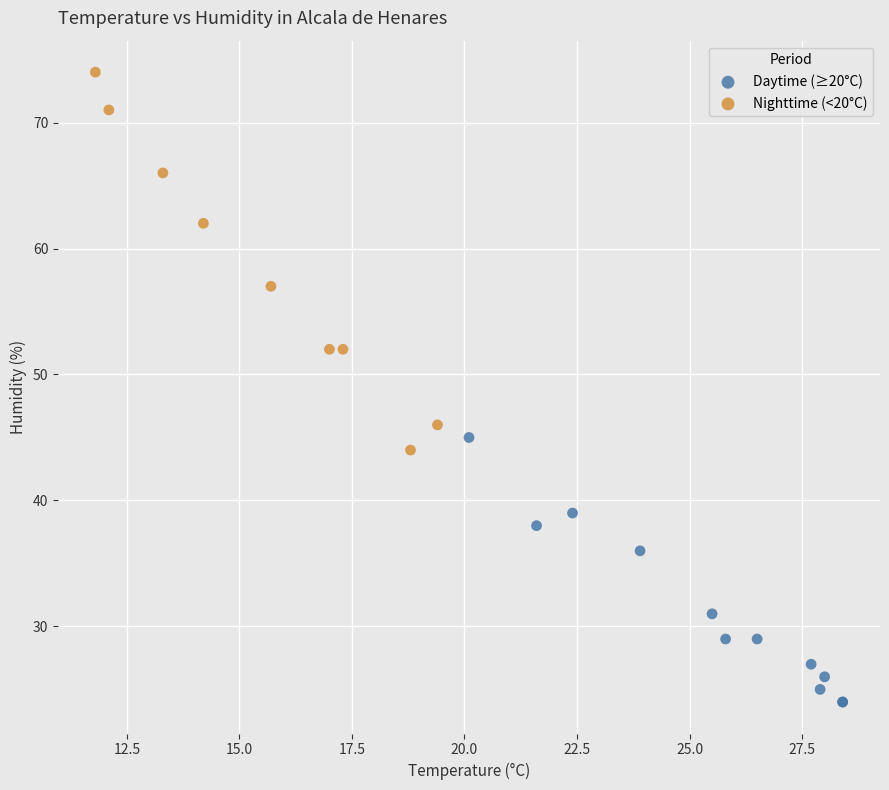

Which series contains the highest Y value?

Nighttime (<20°C)